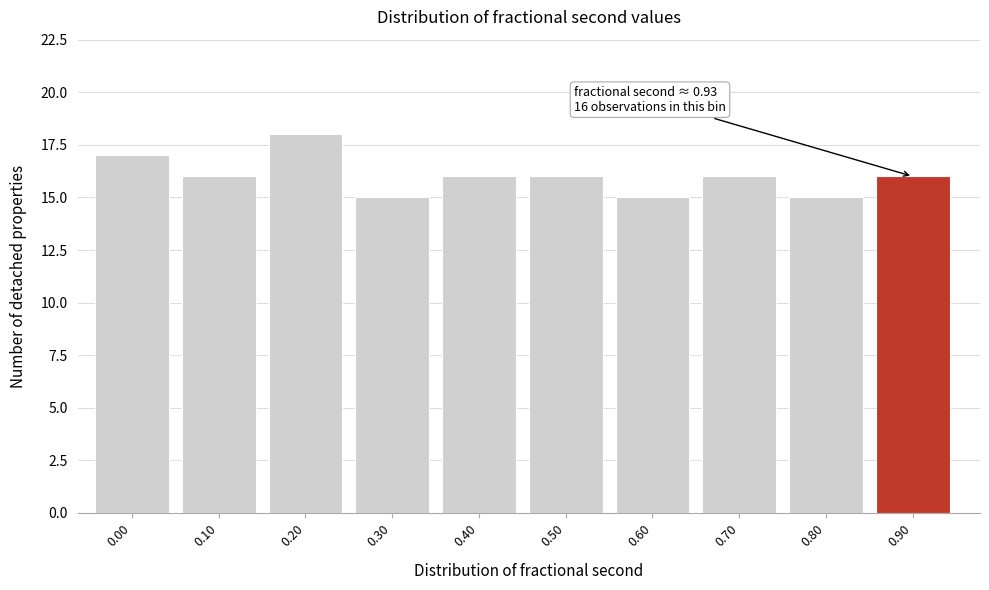

Reading right to left, what are all the values shown in this chart?

16	15	16	15	16	16	15	18	16	17